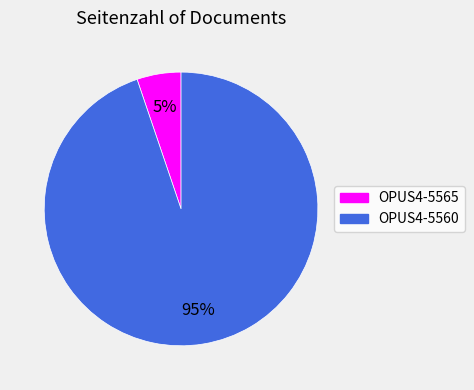

Which slice represents more than half of the pie?

OPUS4-5560